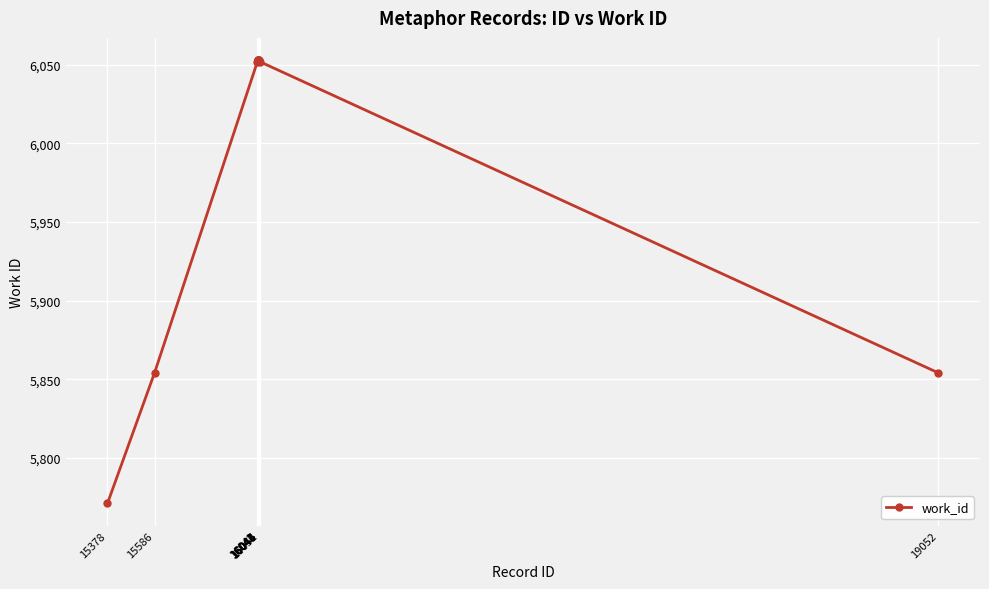

What is the greatest value displayed?

6053